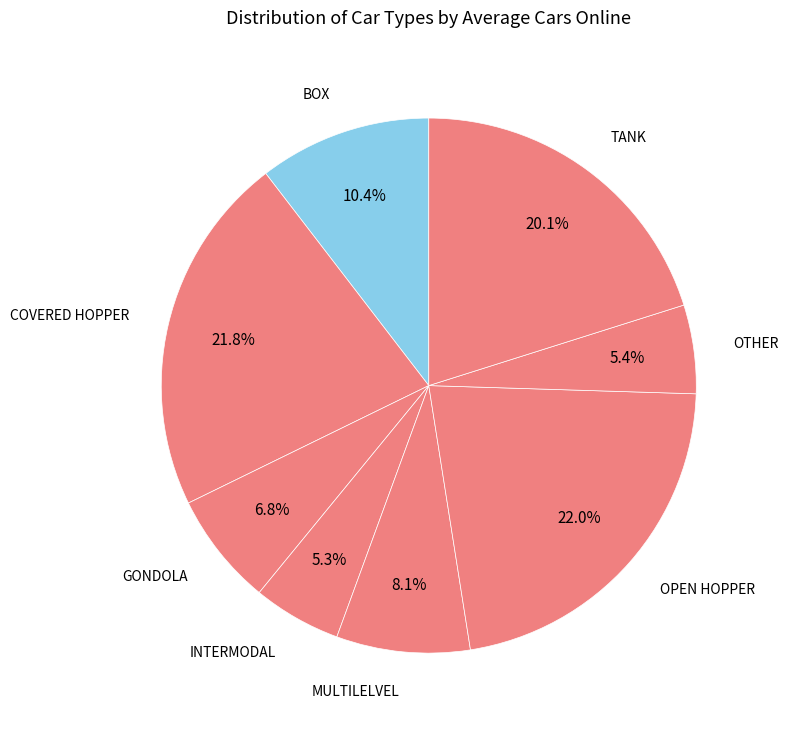

How many segments does this pie chart have?

8